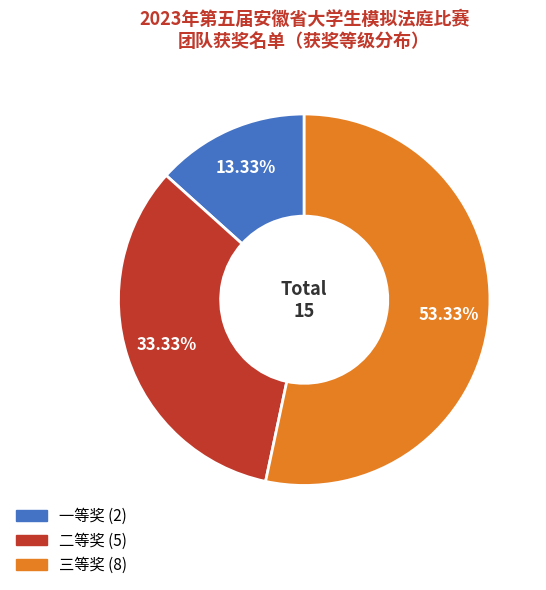

Which has a higher value, 二等奖 or 三等奖?

三等奖